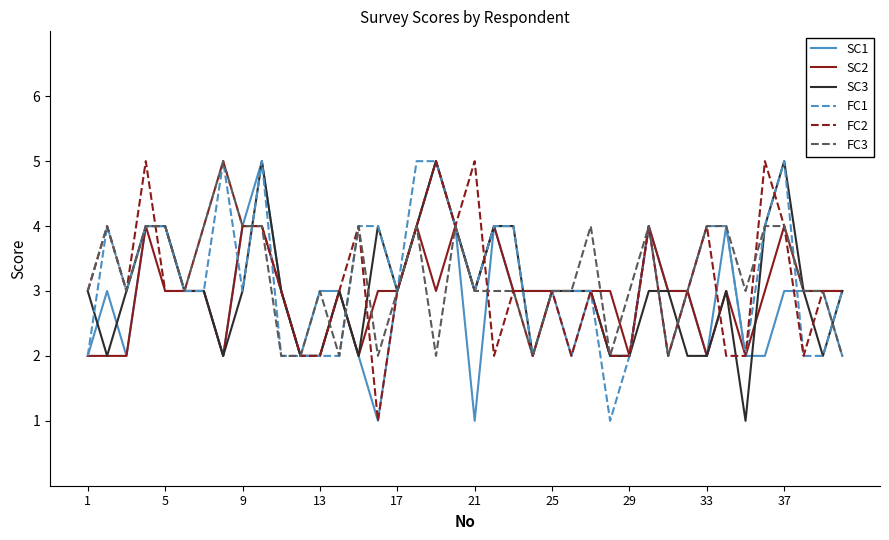

What is the greatest value displayed?

5